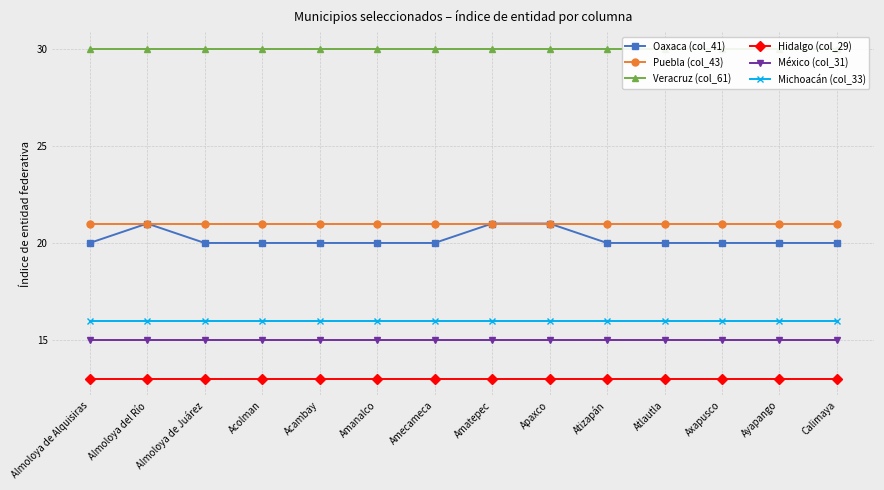

What is the smallest value displayed?

13